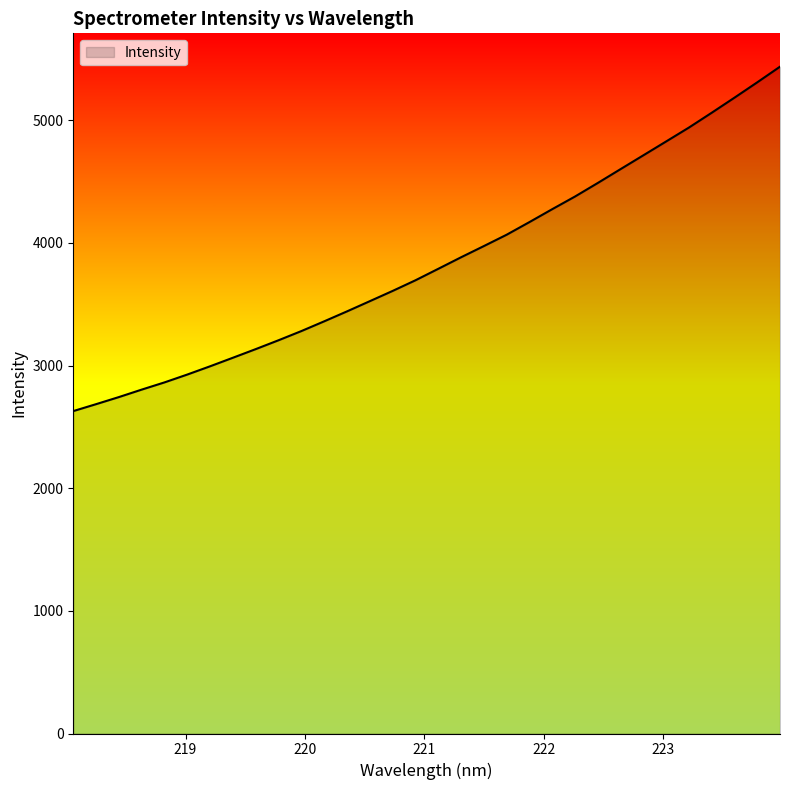

What is the difference between the maximum and minimum values?

2807.8